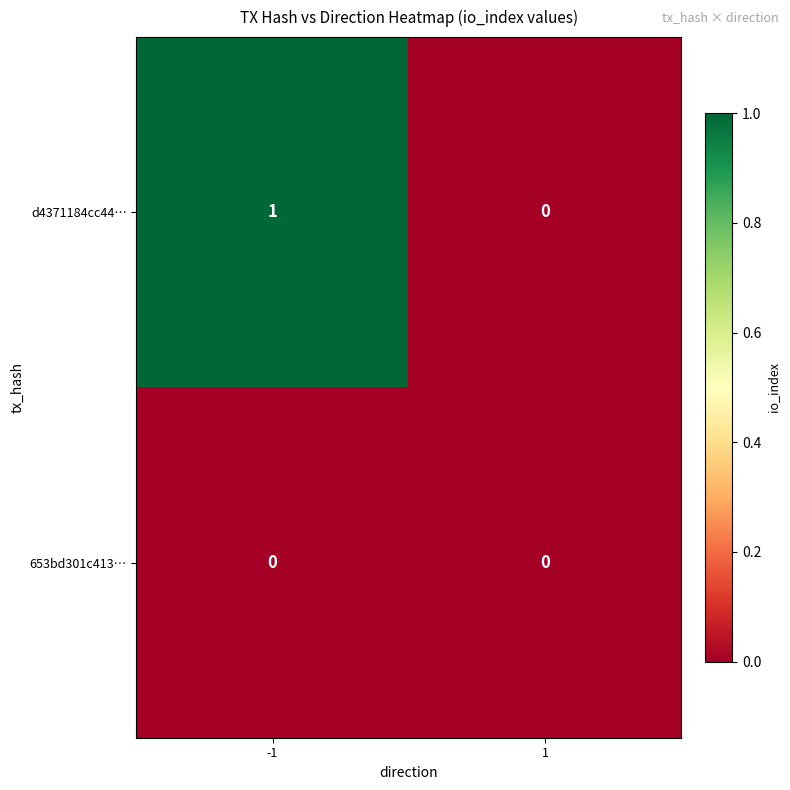

What is the total value across all series at -1?

1